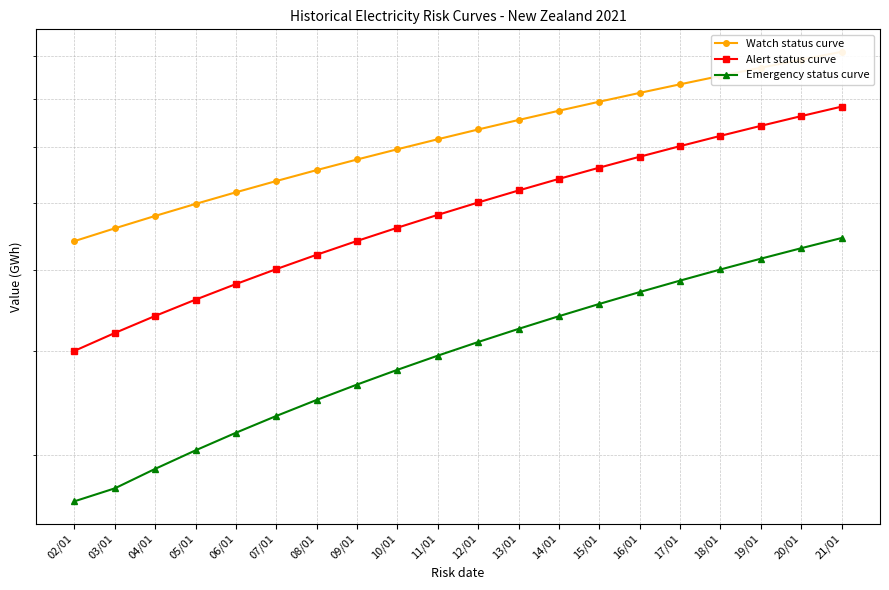

At which label is Watch status curve closest to 725?

11/01